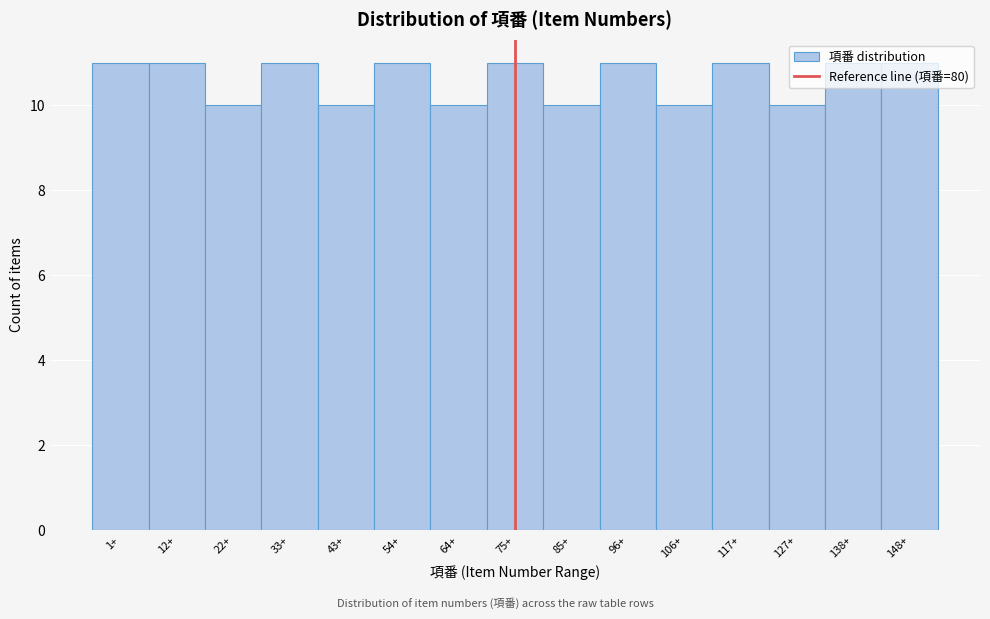

True or false: the data shows 11 at 33+.

True